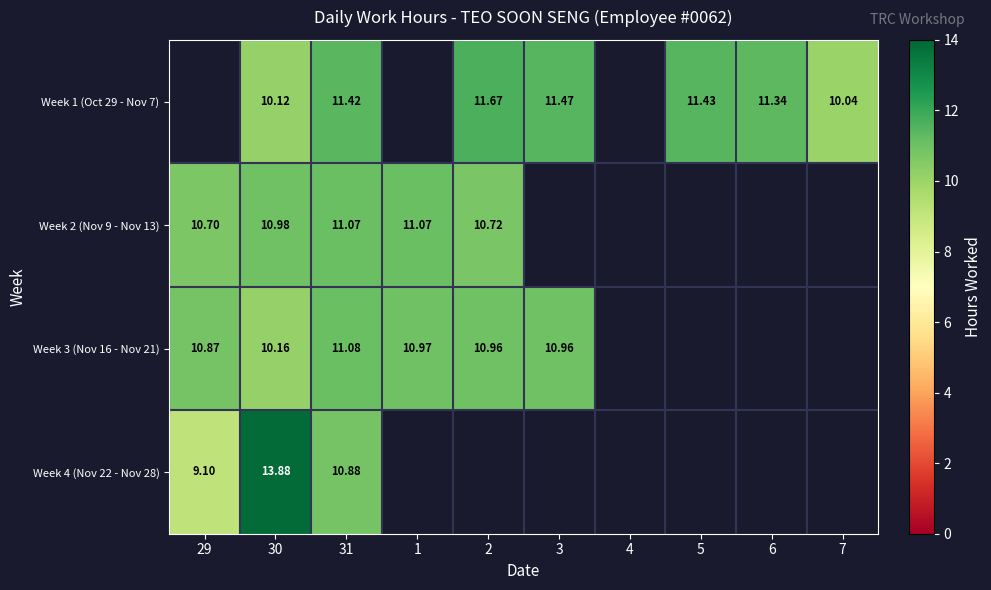

What is the maximum value for Week 4 (Nov 22 - Nov 28)?

13.9